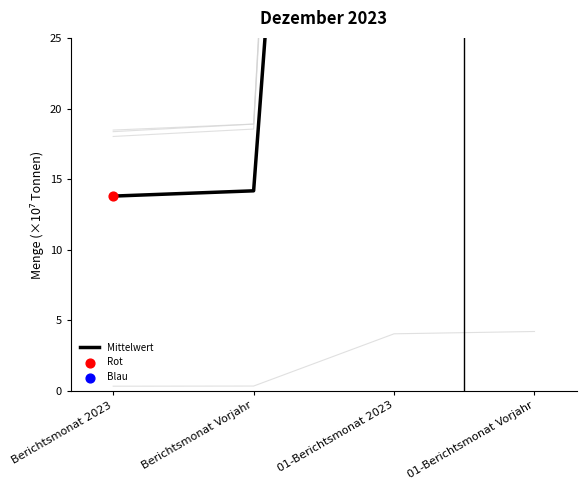

Is the value of Aufkommen insgesamt at 01-Berichtsmonat Vorjahr greater than the value of Primäraufkommen von Rohöl at Berichtsmonat Vorjahr?

Yes